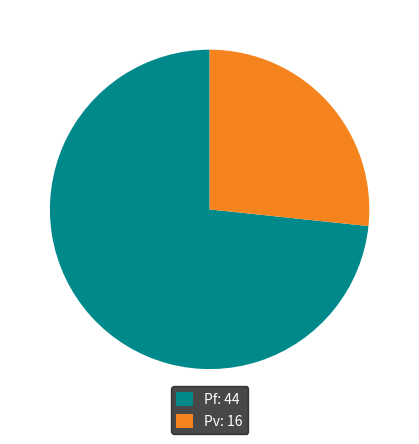

Is there a majority slice in this chart?

Yes